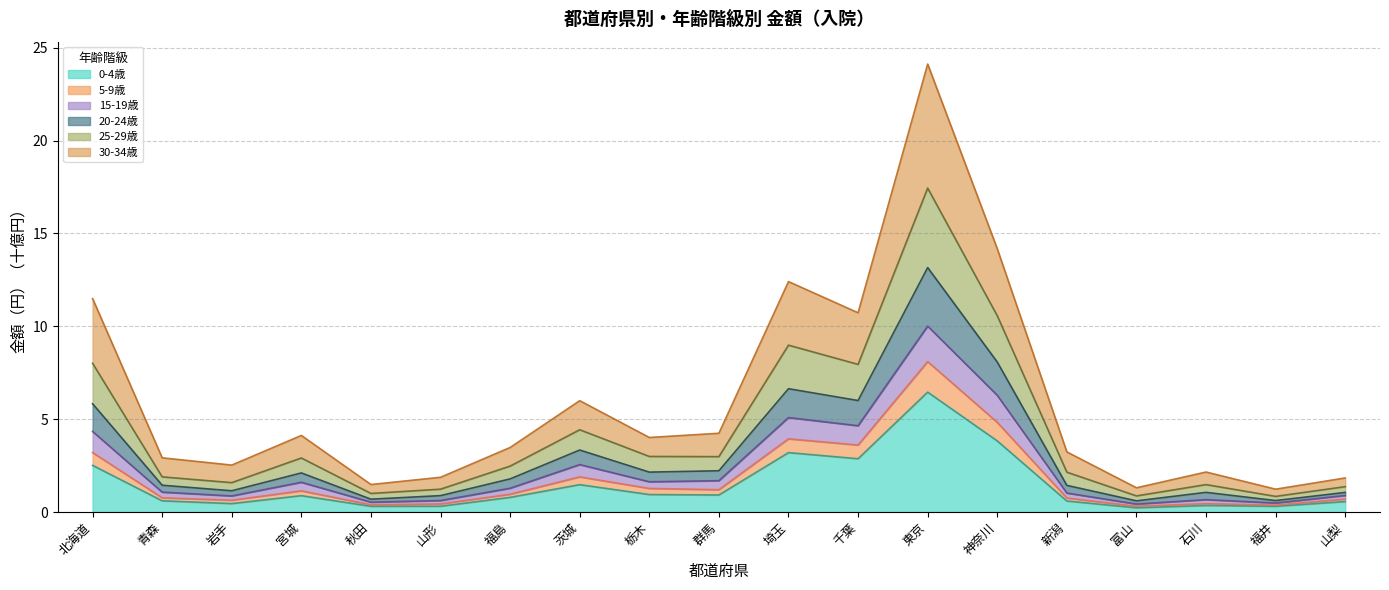

What is the label of the 18th point from the right?

青森